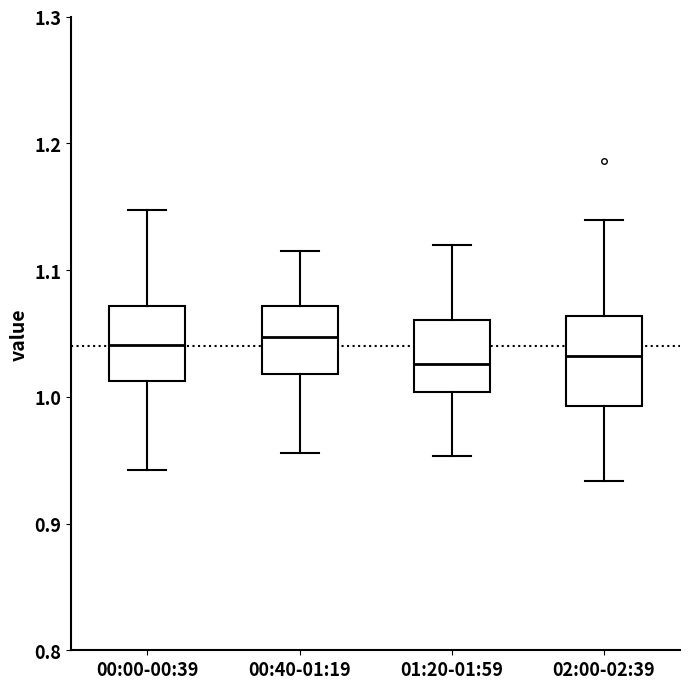

Reading left to right, transcribe this box plot: for each box, give where its median line is, the range the box spans, and where its two whiskers end, as read against the y-axis. The values are not printed on the chart, so give them approximately, as read against the axis.

00:00-00:39: median 1.04, box 1.01 to 1.07, whiskers 0.94 to 1.15
00:40-01:19: median 1.05, box 1.02 to 1.07, whiskers 0.96 to 1.11
01:20-01:59: median 1.03, box 1.00 to 1.06, whiskers 0.95 to 1.12
02:00-02:39: median 1.03, box 0.99 to 1.06, whiskers 0.93 to 1.14